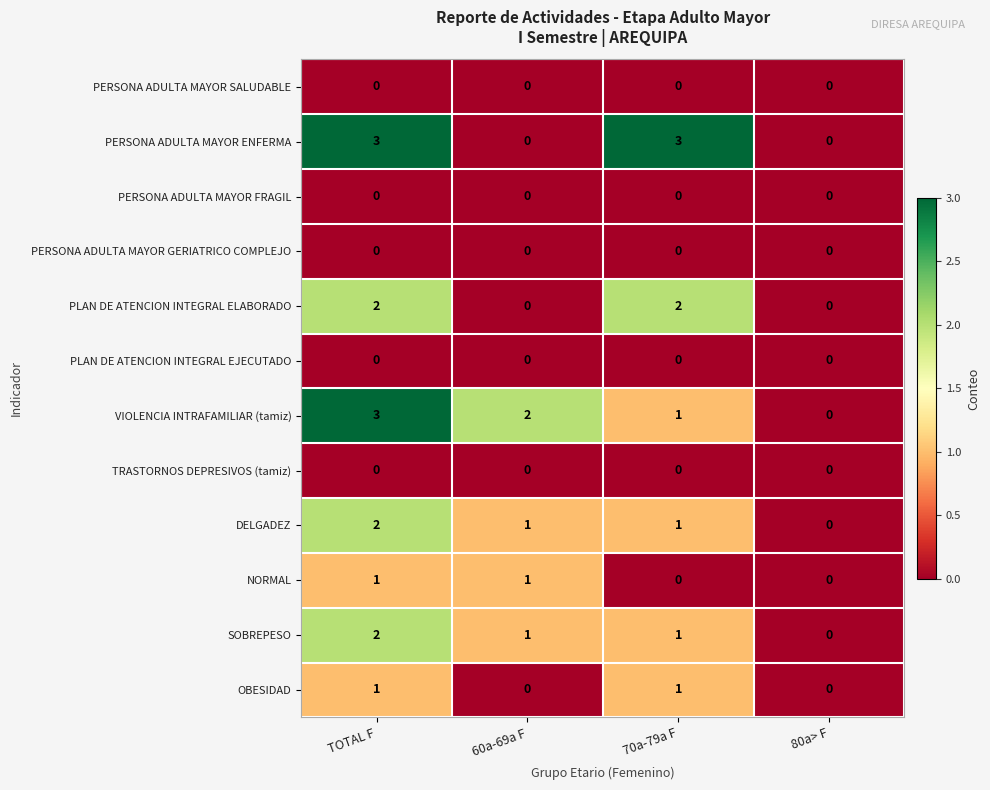

At which label is VIOLENCIA INTRAFAMILIAR (tamiz) closest to 1?

70a-79a F